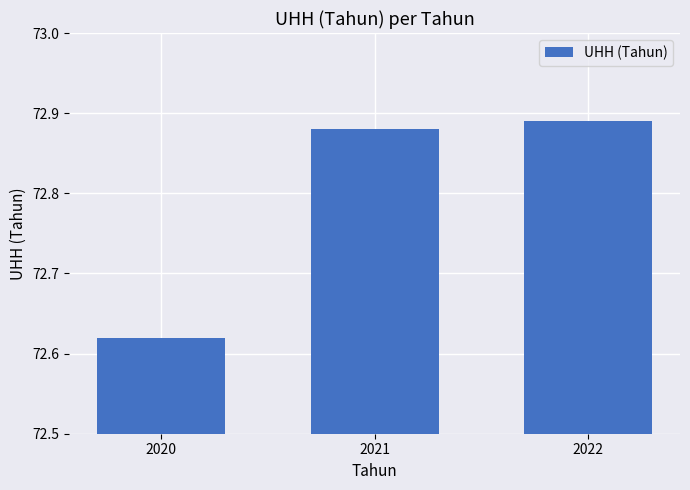

How many bars are there in total?

3